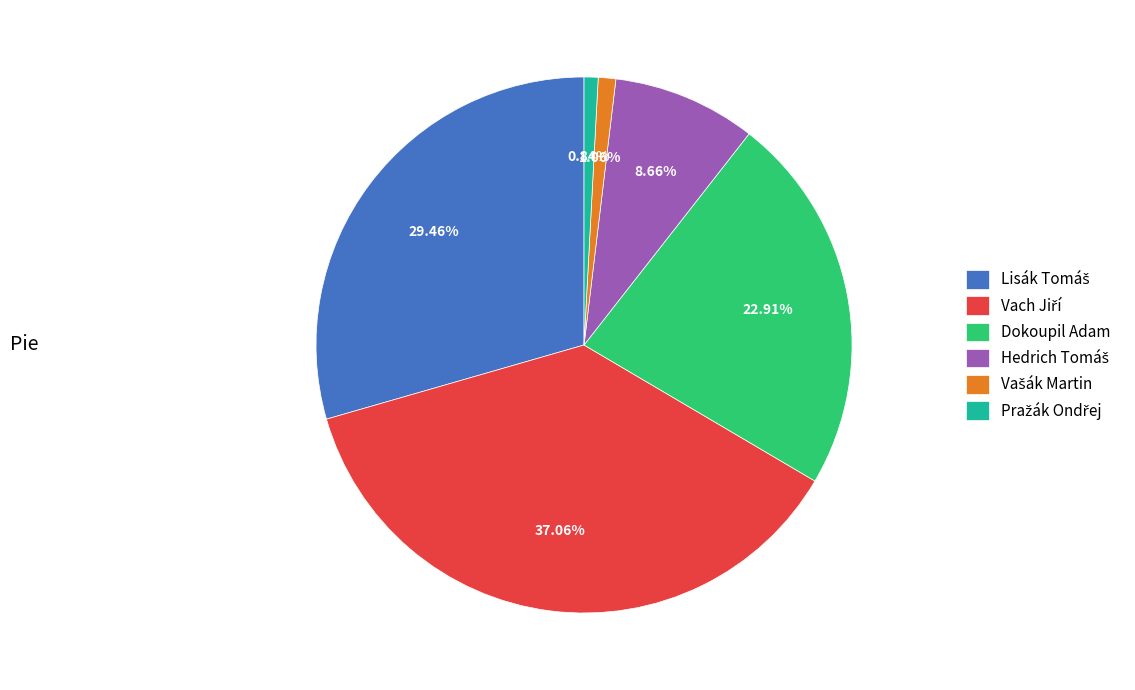

How many segments does this pie chart have?

6